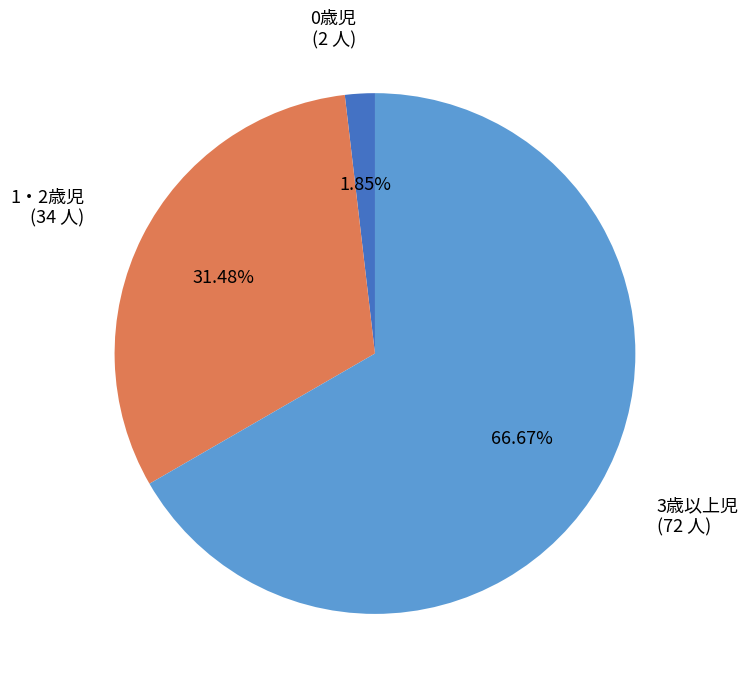

Is there a majority slice in this chart?

Yes